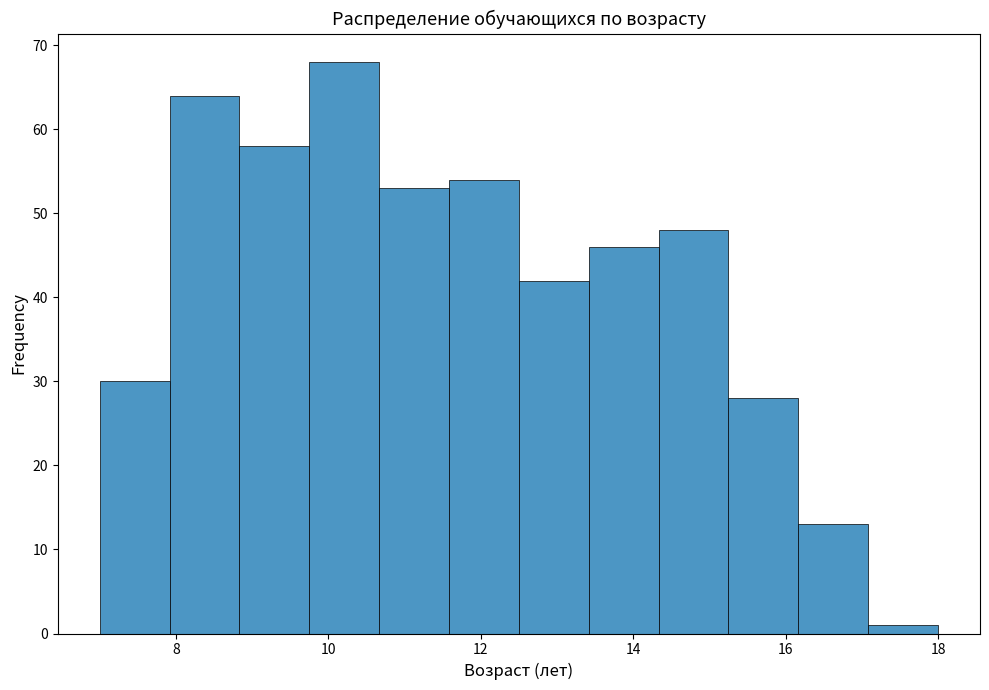

Reading left to right, list every bar in this chart as the range it spans on the x-axis followed by its height. Neither the bar edges nor the heights are printed on the chart, so give them approximately, as read against the axes.

7.0 to 8.0: 30
8.0 to 8.8: 64
8.8 to 9.8: 58
9.8 to 10.6: 68
10.6 to 11.6: 53
11.6 to 12.6: 54
12.6 to 13.4: 42
13.4 to 14.4: 46
14.4 to 15.2: 48
15.2 to 16.2: 28
16.2 to 17.0: 13
17.0 to 18.0: 1